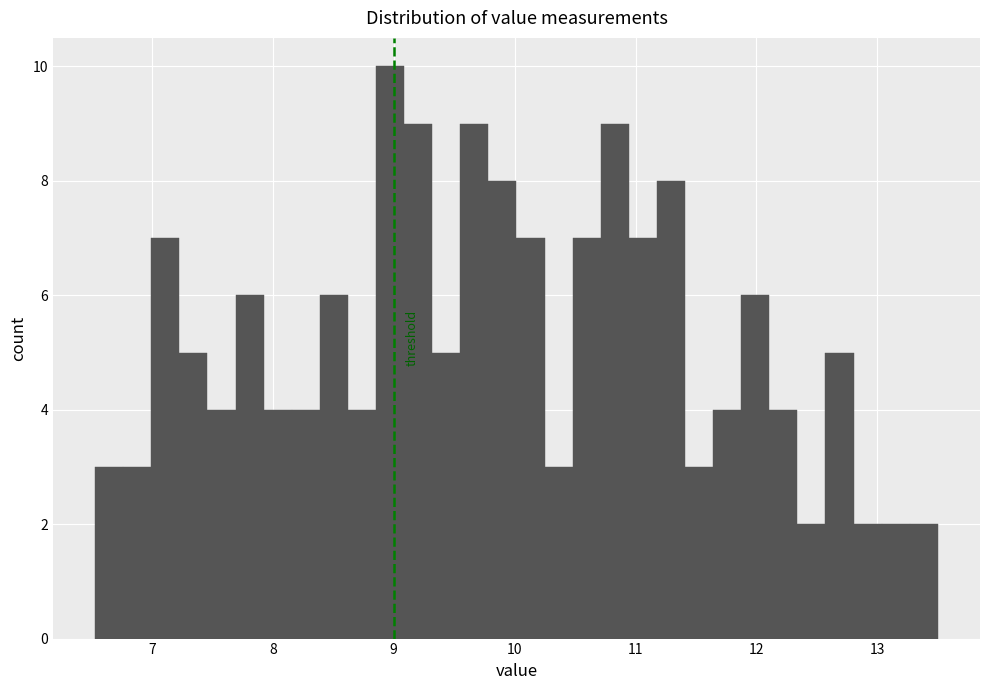

Around what value on the x-axis is the tallest bar? Give the approximate position of its centre, as read against the axis.

9.0